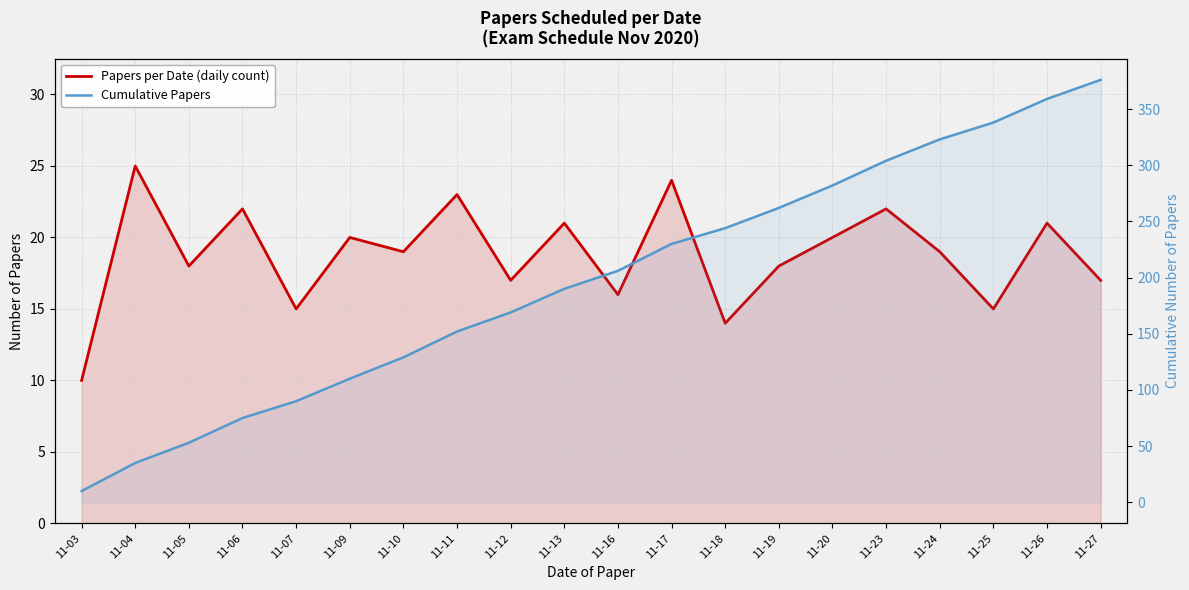

How many values in the Cumulative Papers series exceed 206?

9